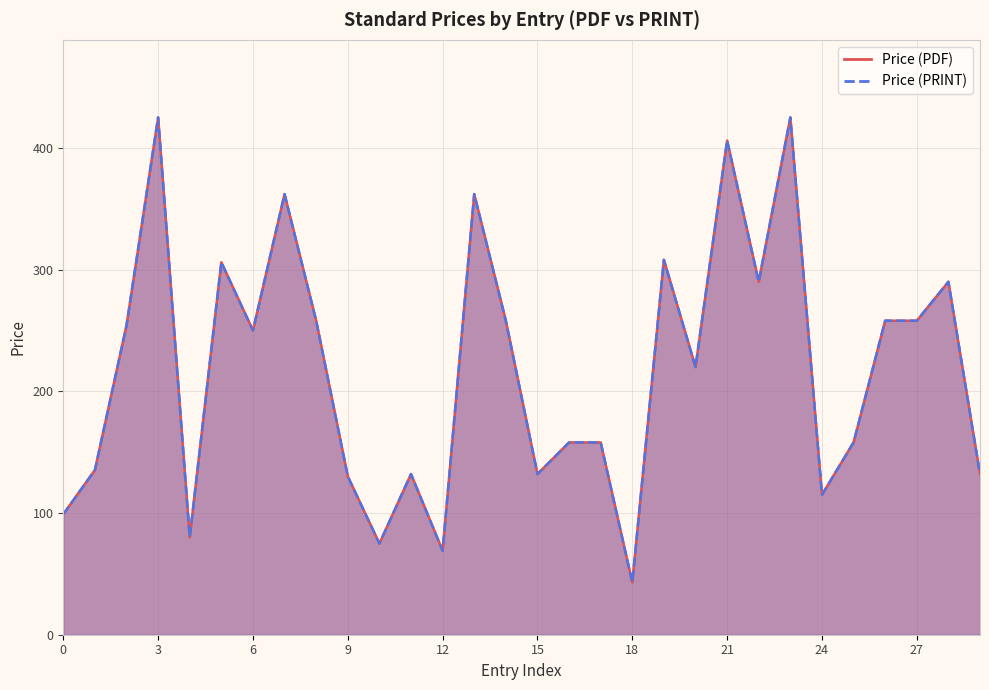

In Price (PRINT), how many points are higher than both neighbors (excluding endpoints)?

9